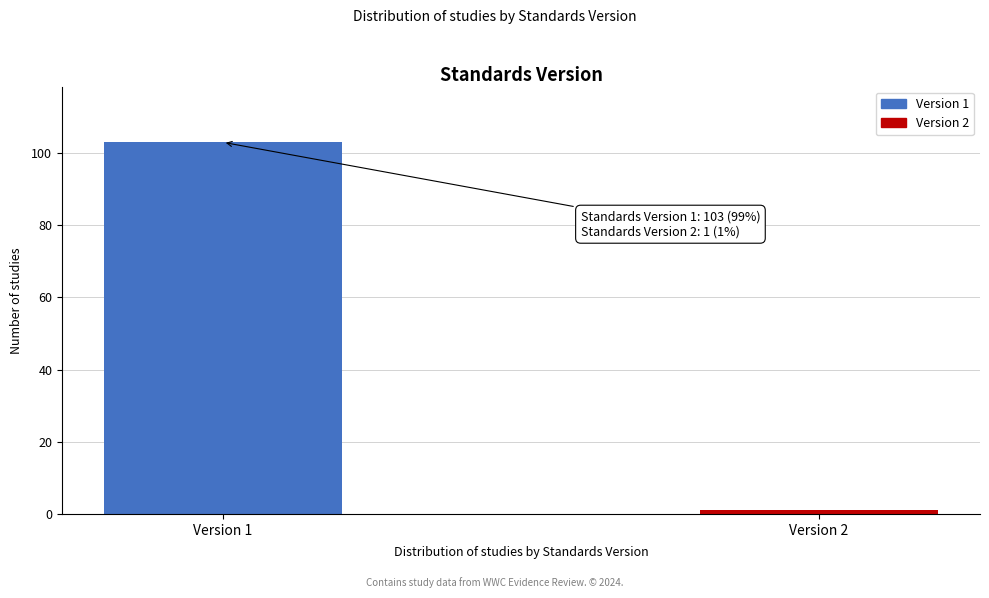

Reading left to right, list all the values displayed in this chart.

103	1